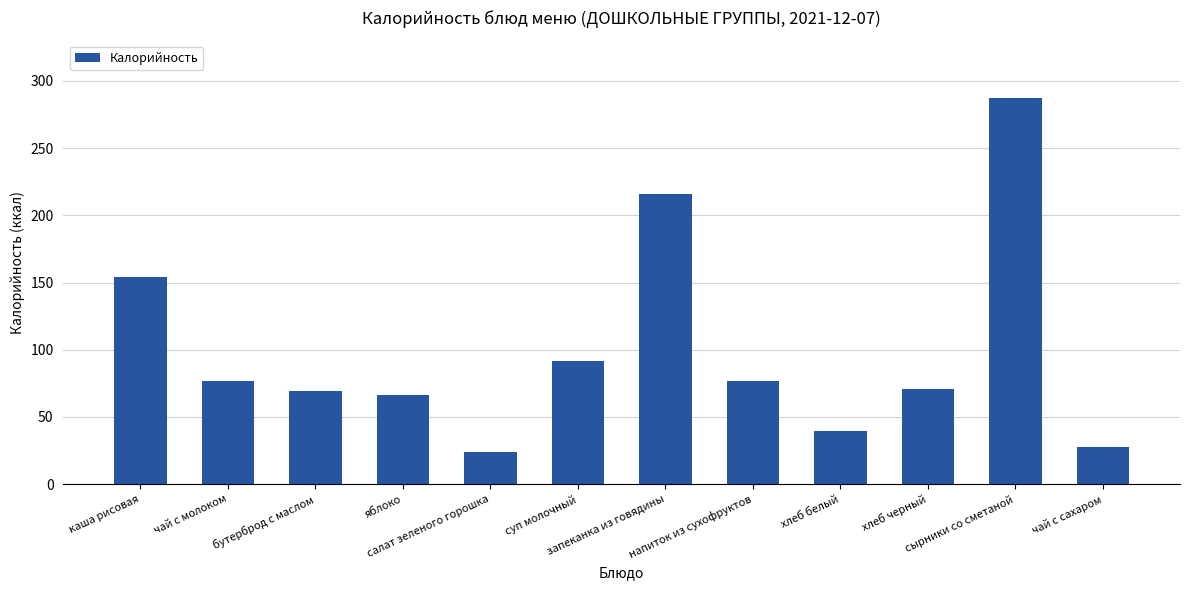

The chart shows a value of 121.1 at напиток из сухофруктов. True or false?

False